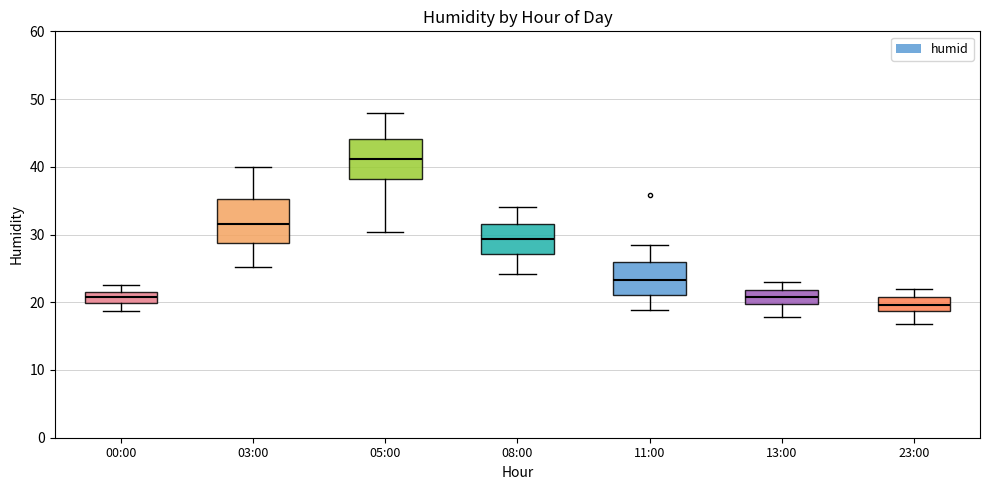

Which box's median line is the lowest?

23:00